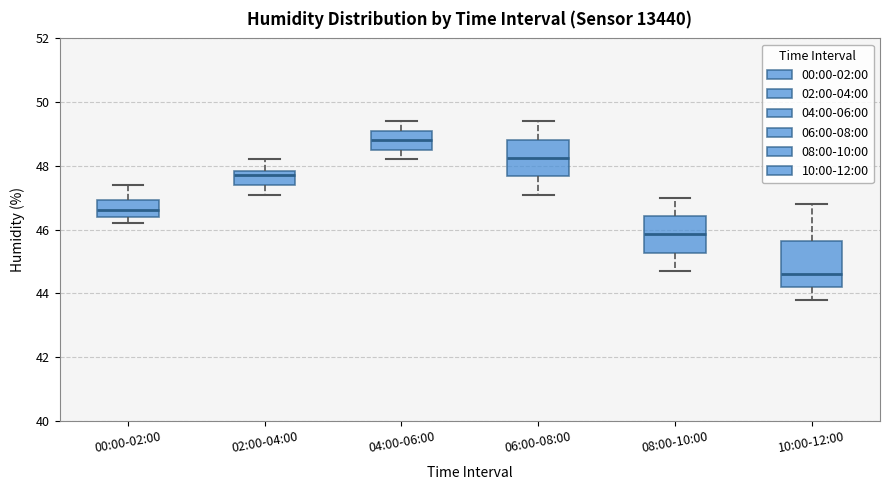

Reading left to right, transcribe this box plot: for each box, give where its median line is, the range the box spans, and where its two whiskers end, as read against the y-axis. The values are not printed on the chart, so give them approximately, as read against the axis.

00:00-02:00: median 46.6, box 46.4 to 47.0, whiskers 46.2 to 47.4
02:00-04:00: median 47.8 (just below the box's upper edge), box 47.4 to 47.8, whiskers 47.2 to 48.2
04:00-06:00: median 48.8, box 48.6 to 49.2, whiskers 48.2 to 49.4
06:00-08:00: median 48.2, box 47.6 to 48.8, whiskers 47.2 to 49.4
08:00-10:00: median 45.8, box 45.2 to 46.4, whiskers 44.8 to 47.0
10:00-12:00: median 44.6, box 44.2 to 45.6, whiskers 43.8 to 46.8